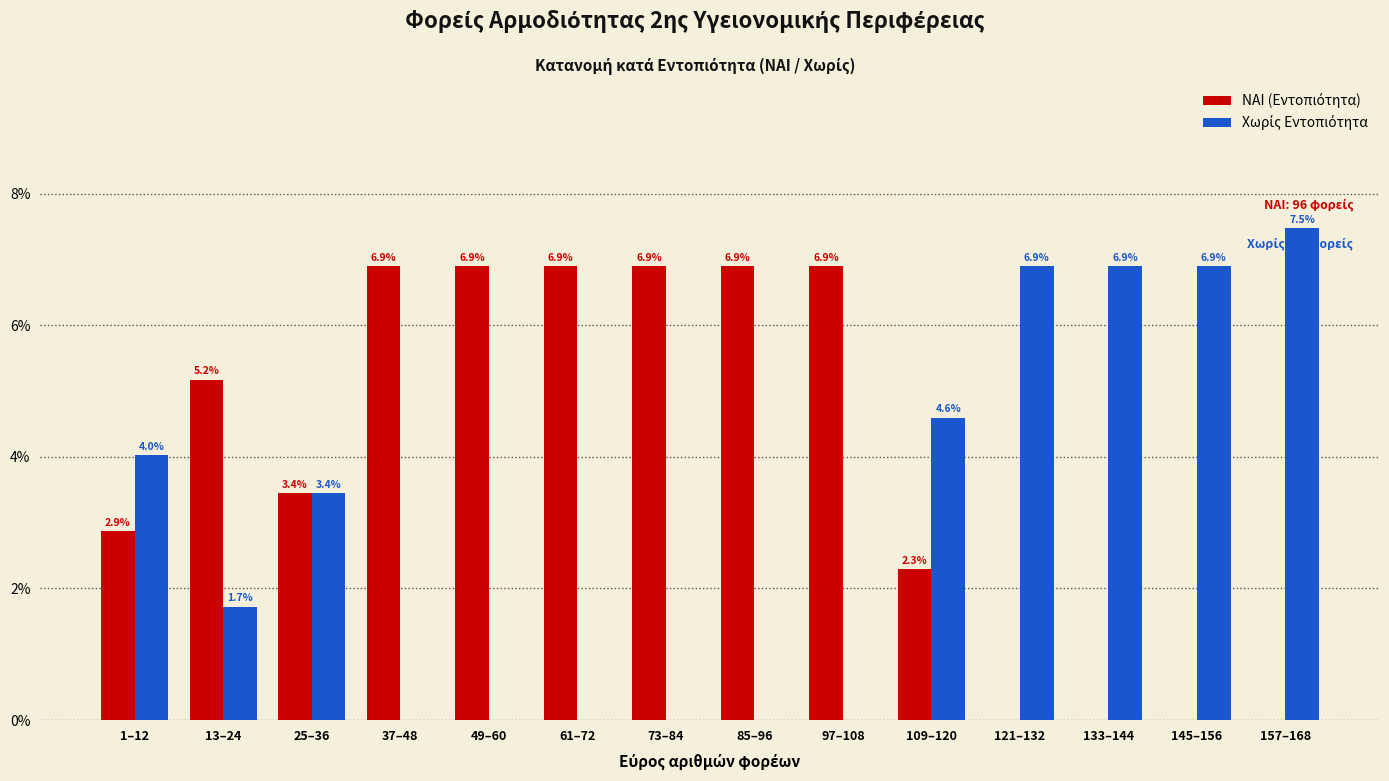

At which category does the chart reach its peak across all series?

157–168